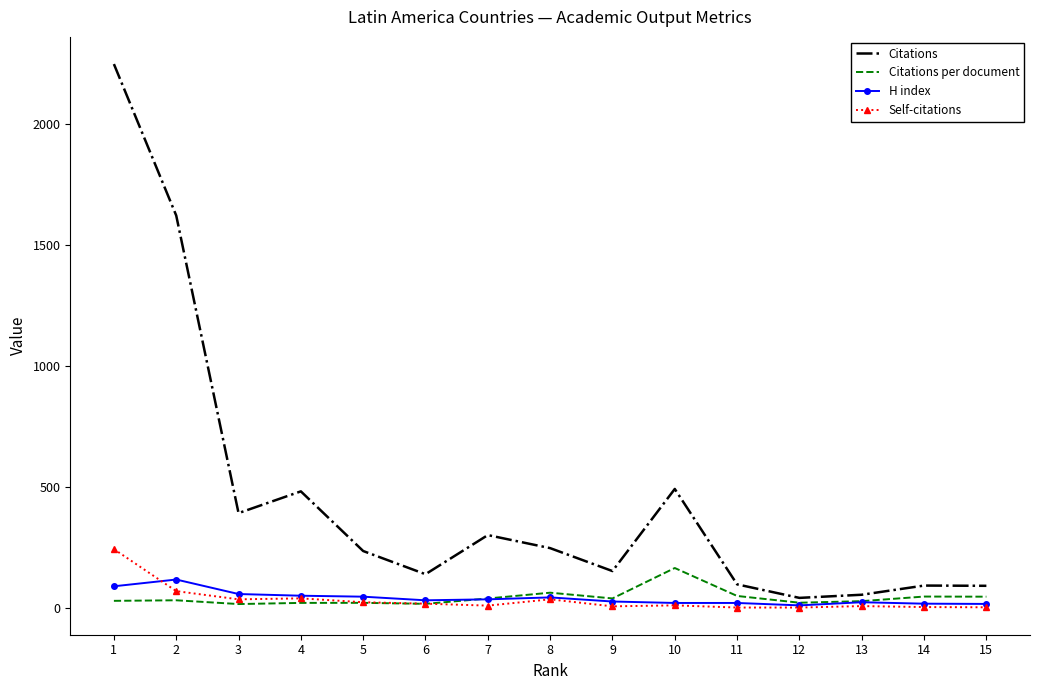

Which series ends up on top after the final intersection of Citations per document and Self-citations?

Citations per document